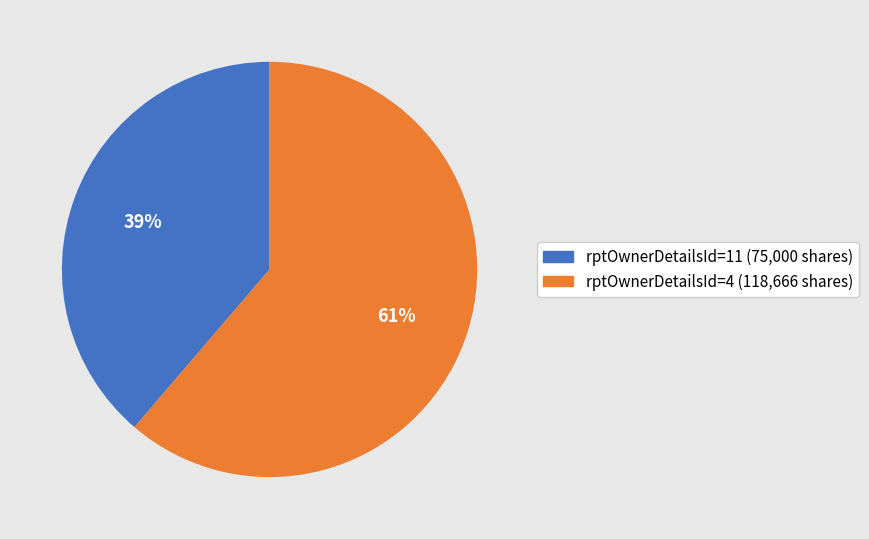

Does any single category account for the majority?

Yes